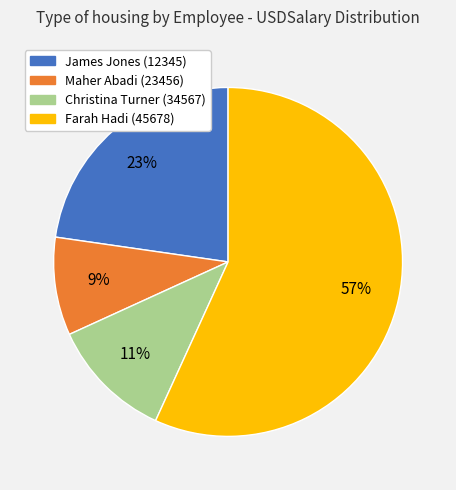

To the nearest percent, what is the average slice percentage?

25%